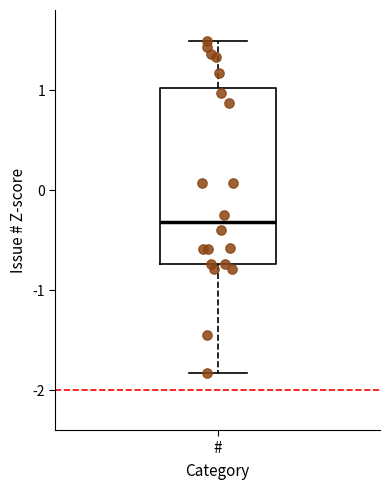

Where is the upper edge of the box for # on the y-axis? The values are not printed on the chart, so give them approximately, as read against the axis.

1.0